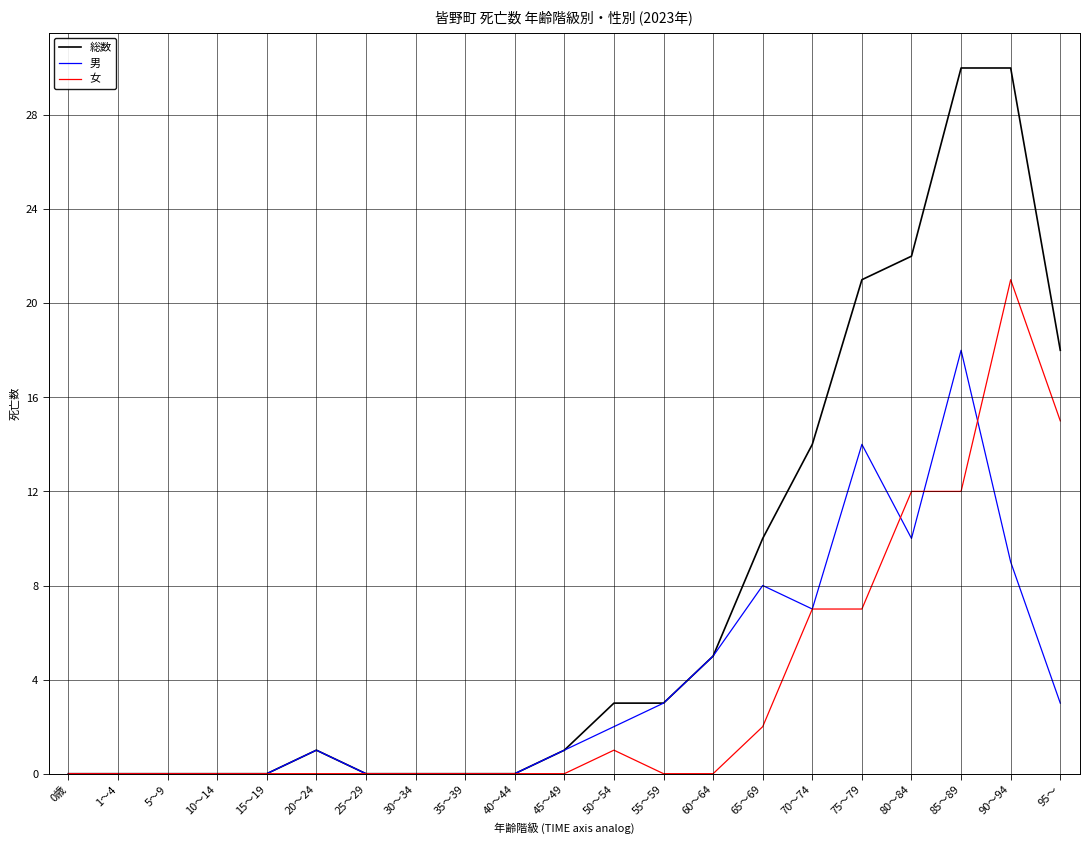

What is the maximum value shown in the chart?

30